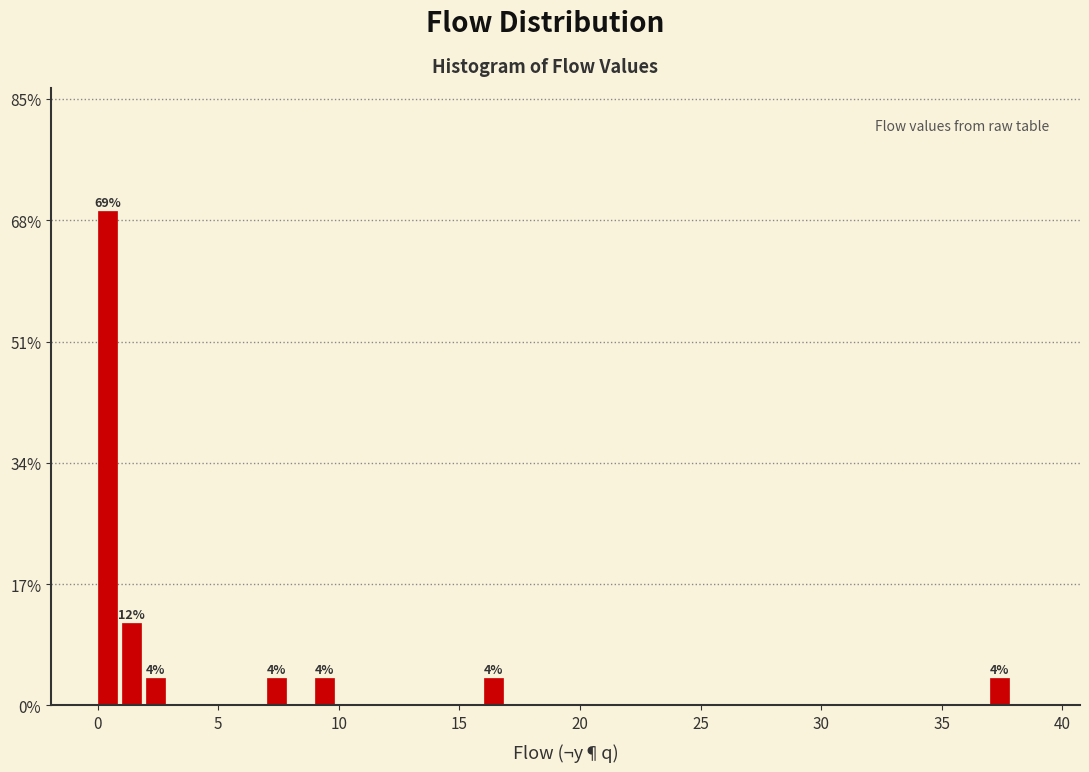

Read against the x-axis, roughly where is the centre of the tallest bar?

0.5